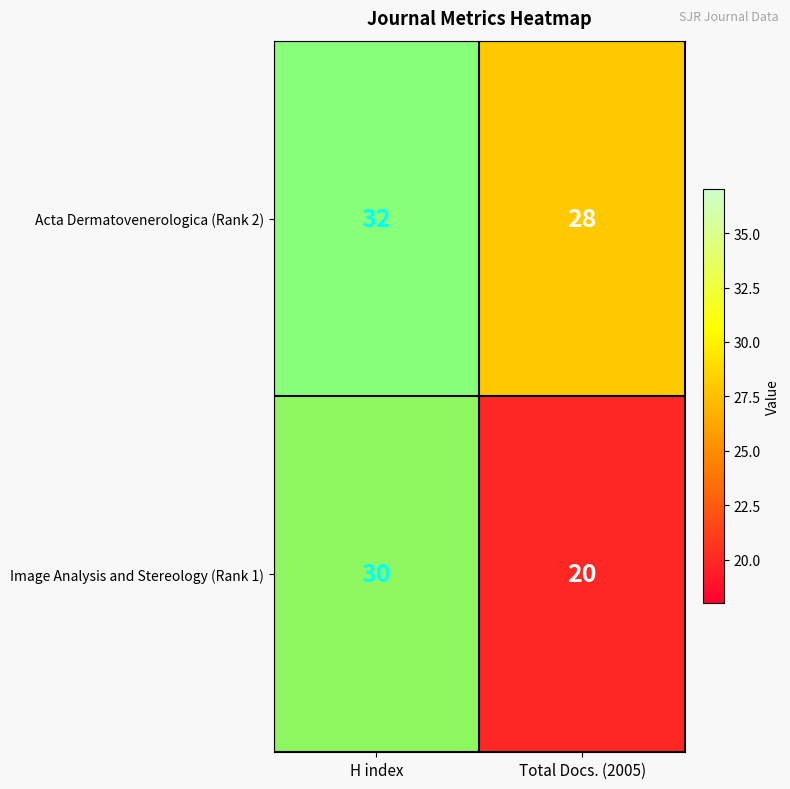

At which category is the sum across all series the highest?

H index